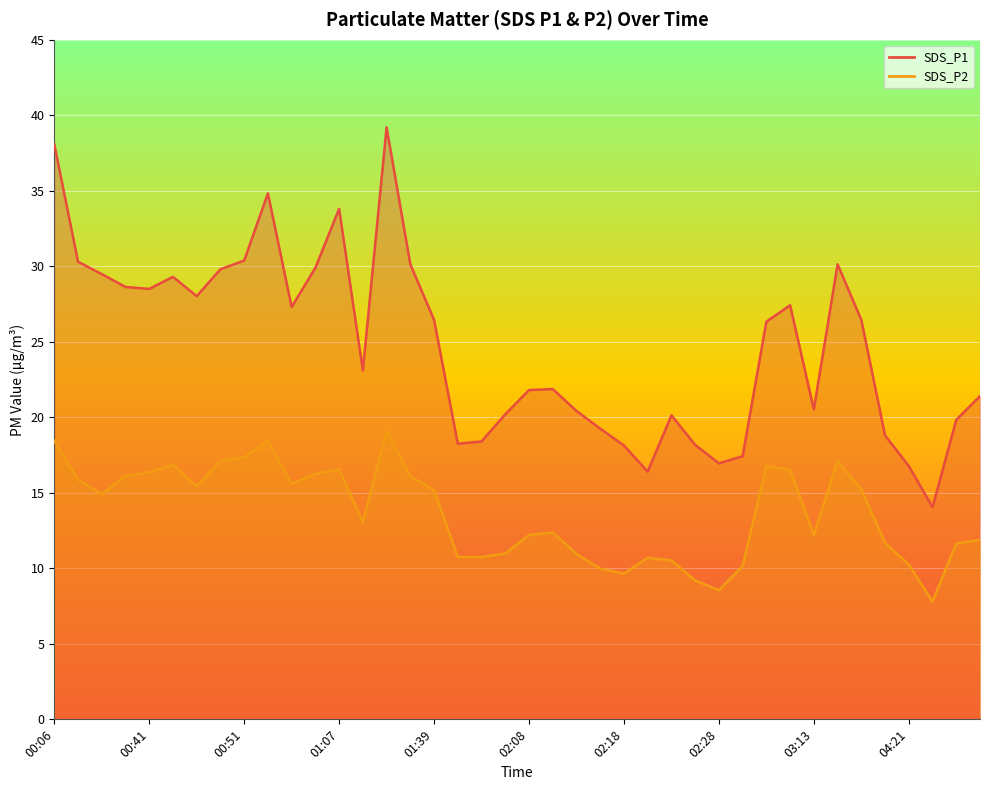

True or false: SDS_P2 and SDS_P1 intersect in this chart.

False